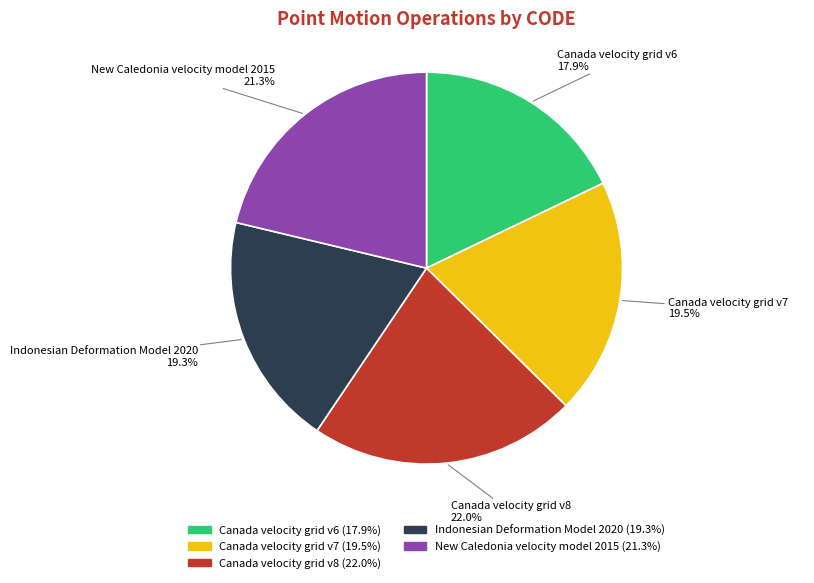

Does Canada velocity grid v7 account for over 50% of the chart?

No